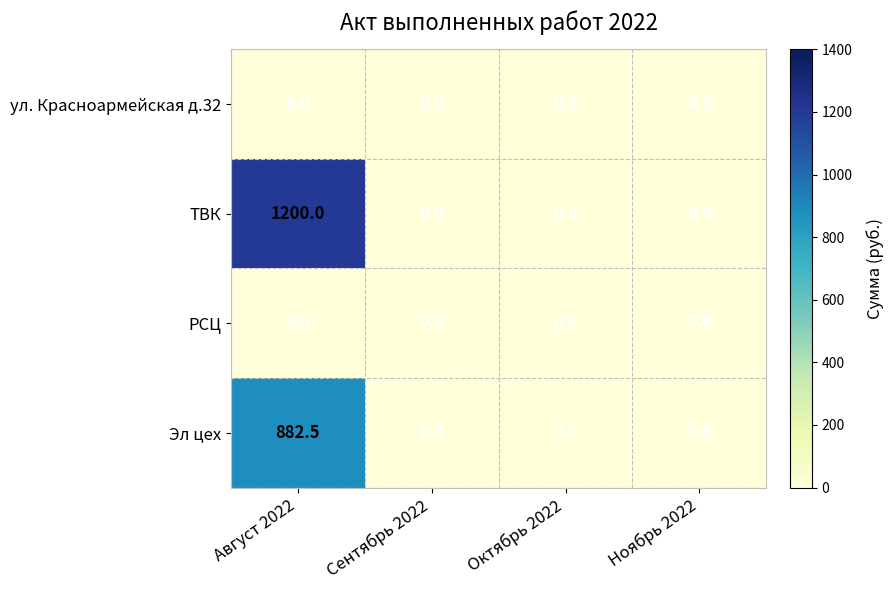

The value of ТВК at Сентябрь 2022 is 0.0. True or false?

True